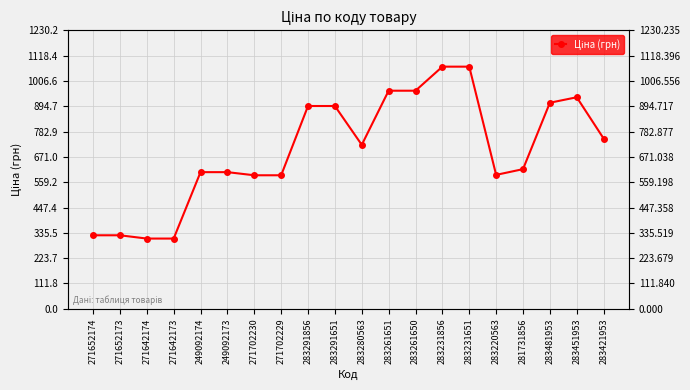

How many data points are less than 724?

10